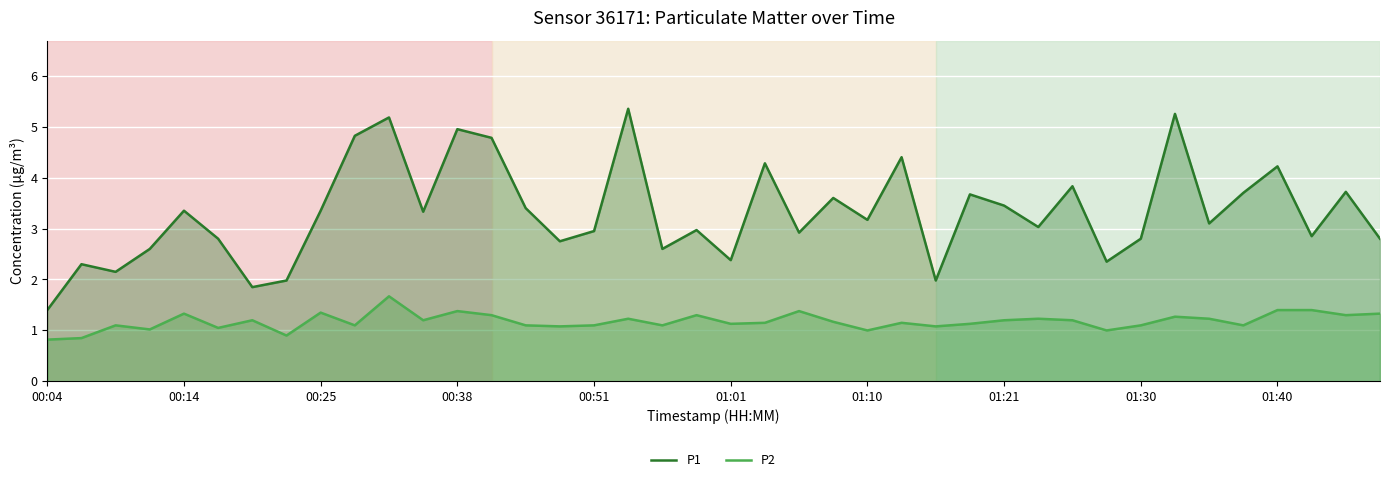

What is the maximum value for P2?

1.7